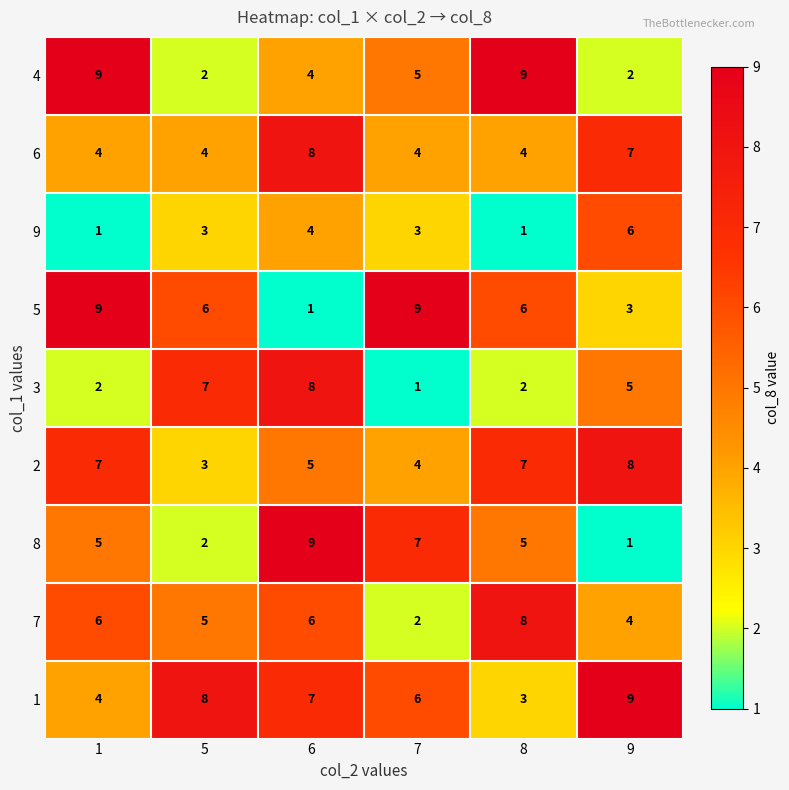

The value of 2 at 7 is 7. True or false?

False